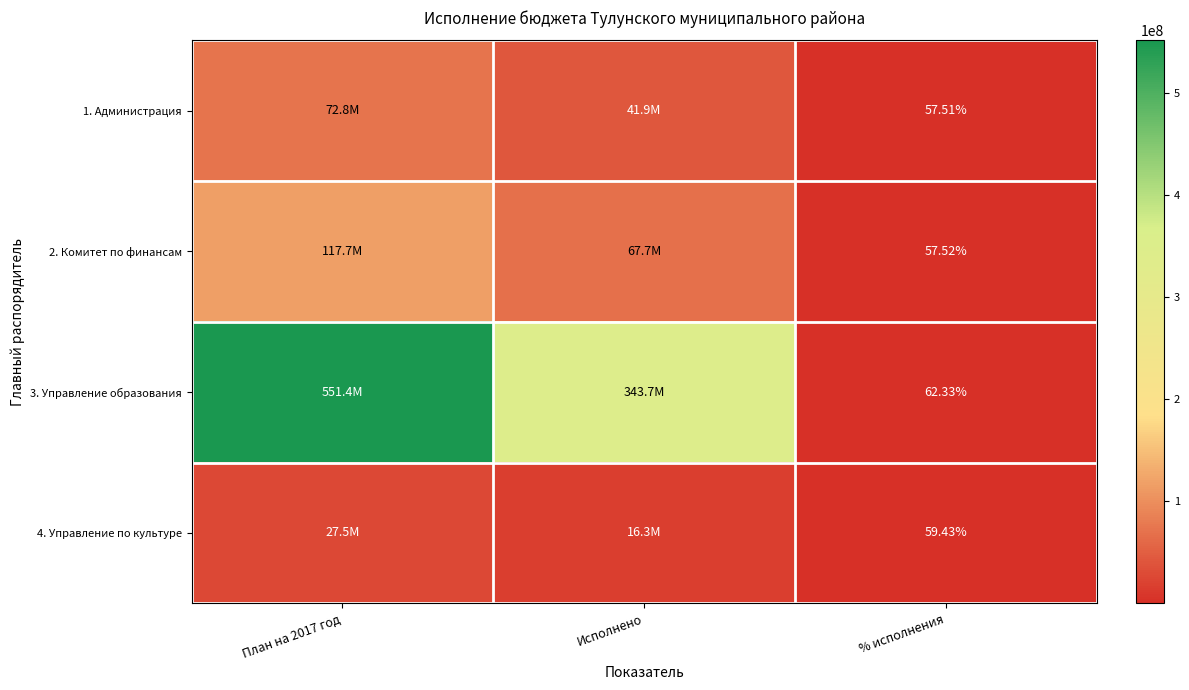

What is the difference between the 3. Управление образования values at % исполнения and Исполнено?

343721952.0